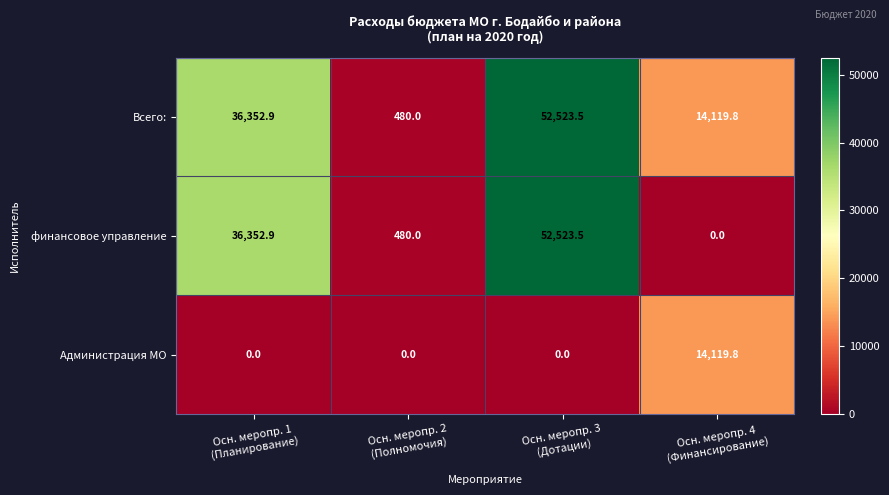

Count the number of categories in the chart.

4